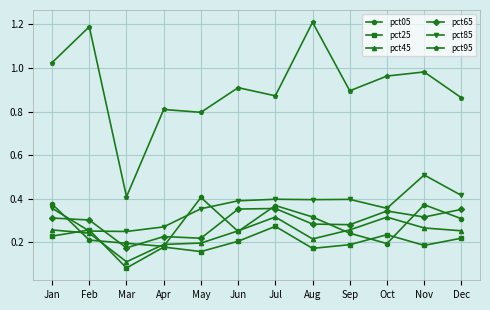

Rank the series at Oct from highest to lowest value.

pct95, pct85, pct65, pct45, pct25, pct05